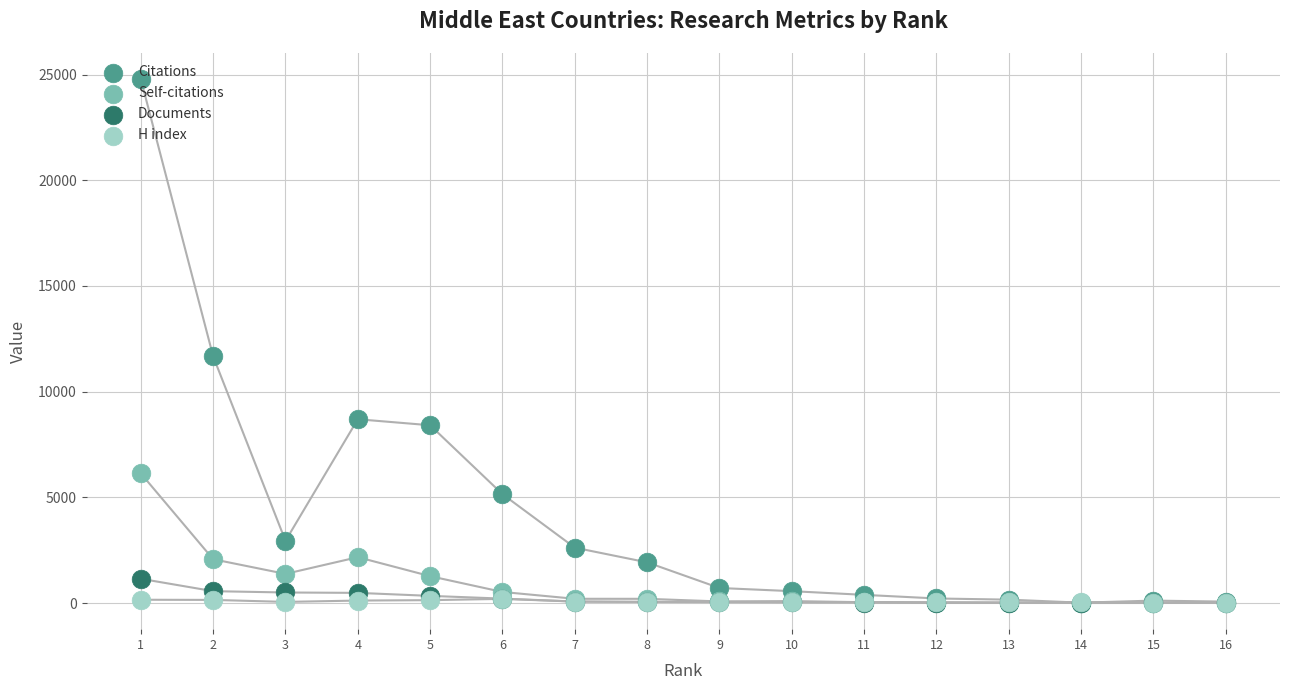

Is the value of Citations at 4 greater than the value of H index at 7?

Yes